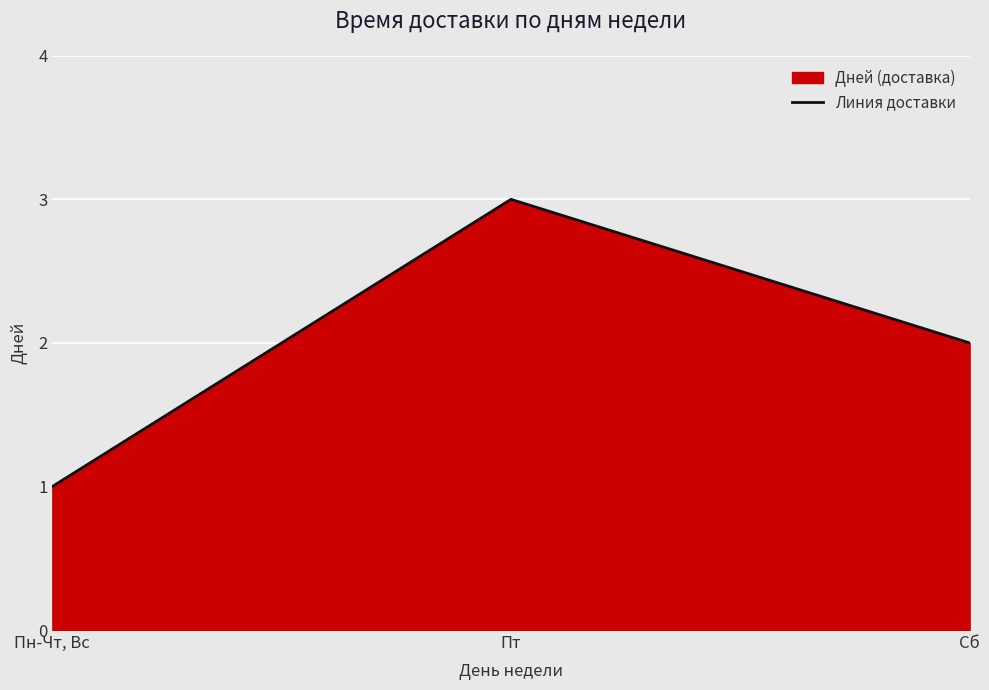

How many data points are less than 2?

1